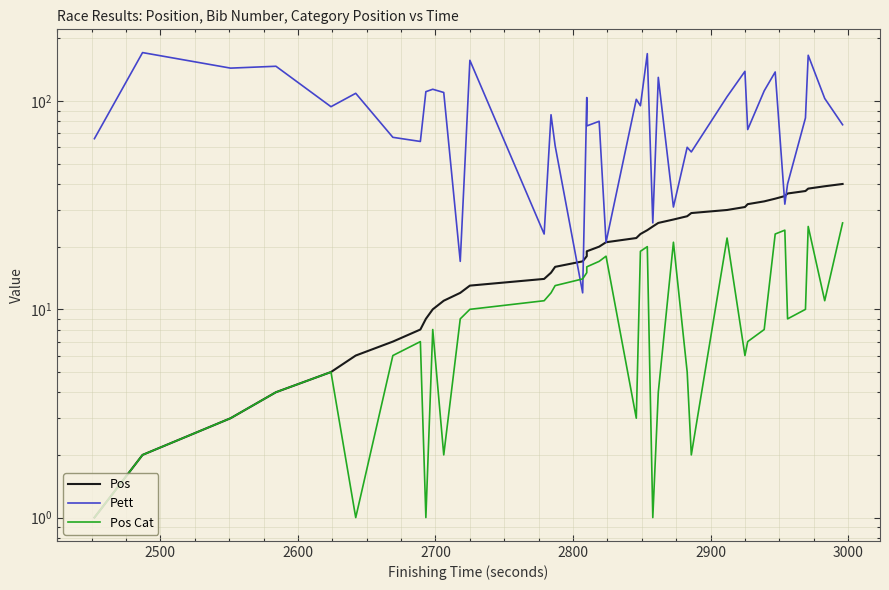

What is the value of the Pos Cat point at the 40th from the left?

26